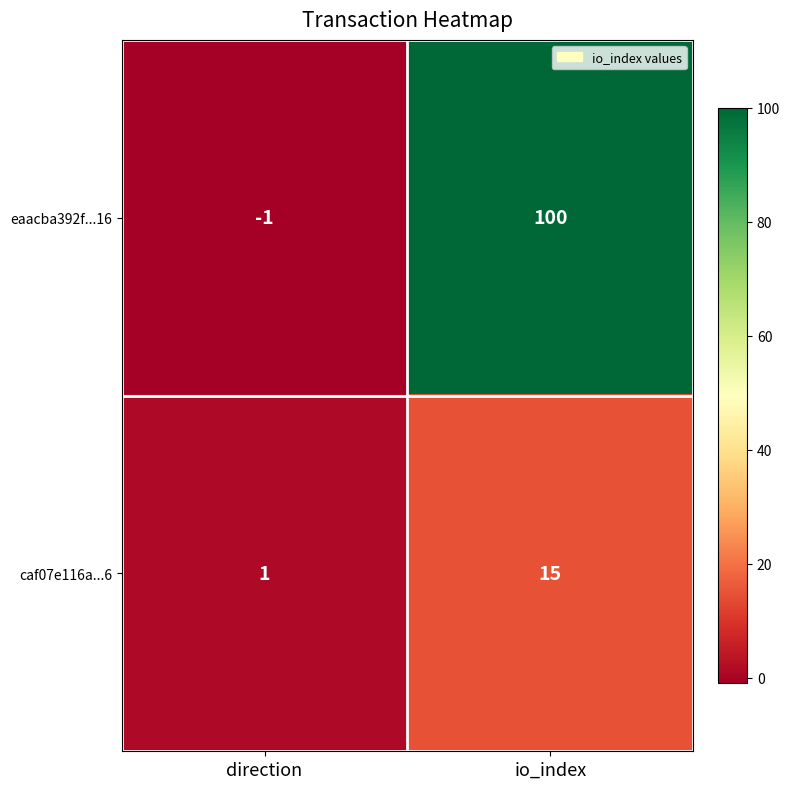

Is the value of caf07e116a...6 at direction greater than the value of eaacba392f...16 at io_index?

No